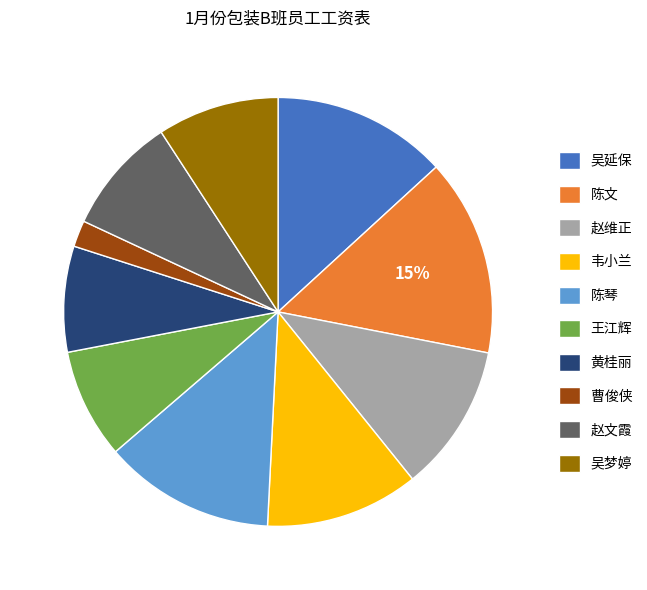

Approximately how many times larger is the value at 吴梦婷 compared to 陈琴?

0.7